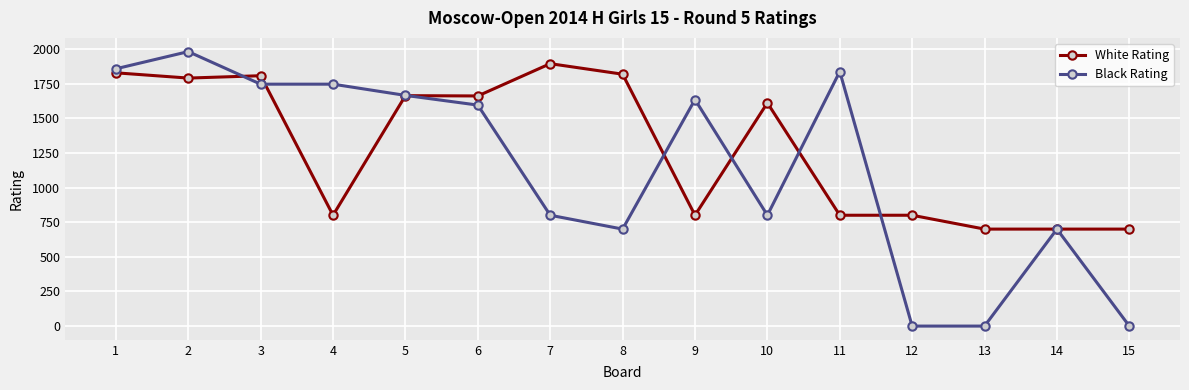

How many distinct data groups are displayed?

2